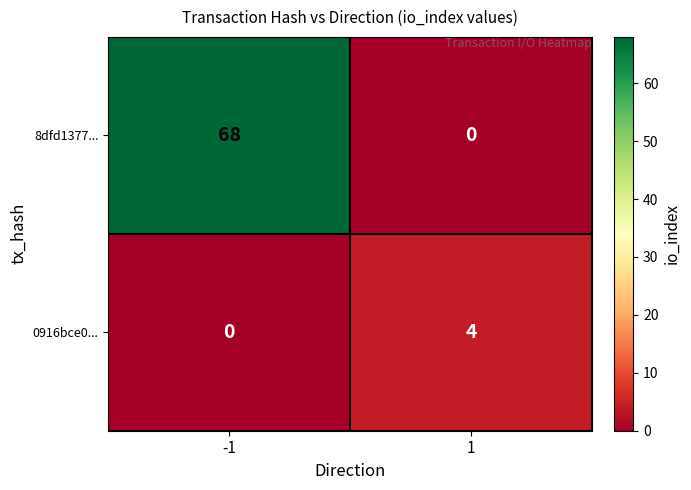

Which series has the largest total across all categories?

8dfd1377...